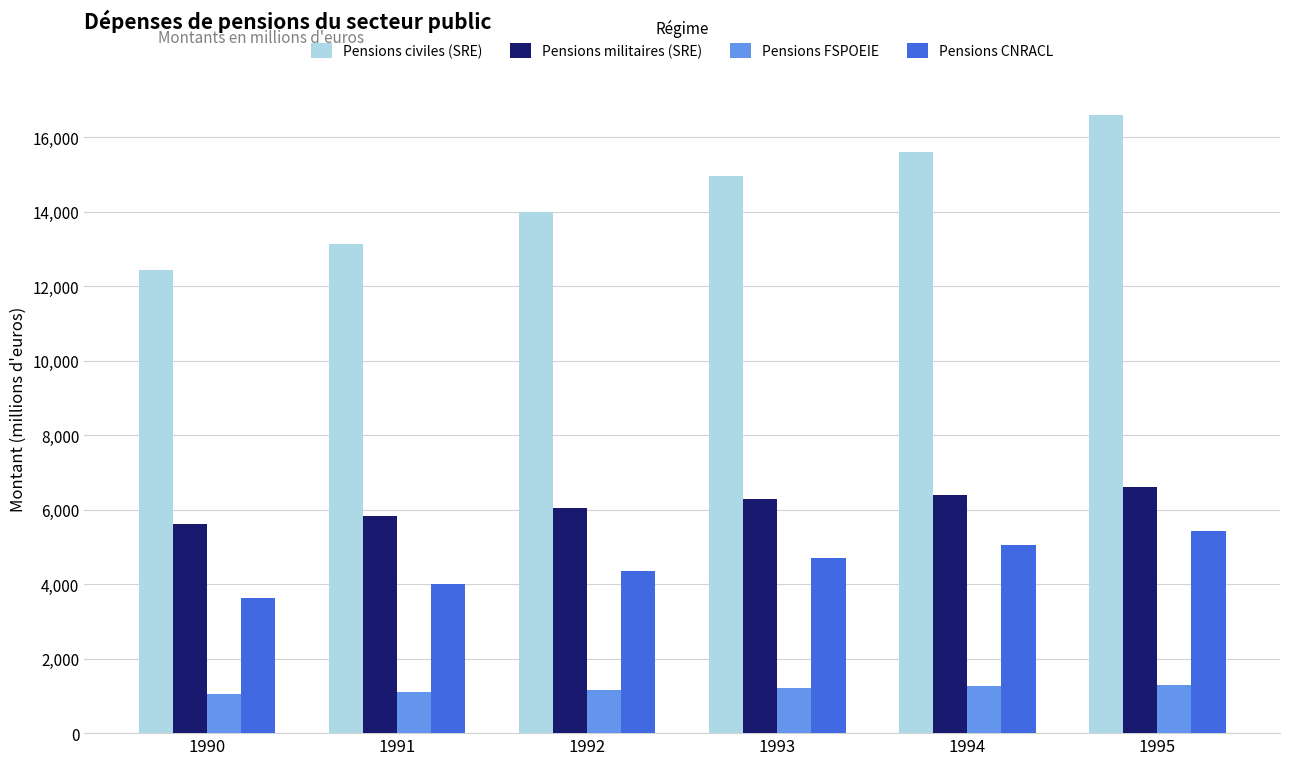

At which label does Pensions civiles (SRE) reach its peak?

1995